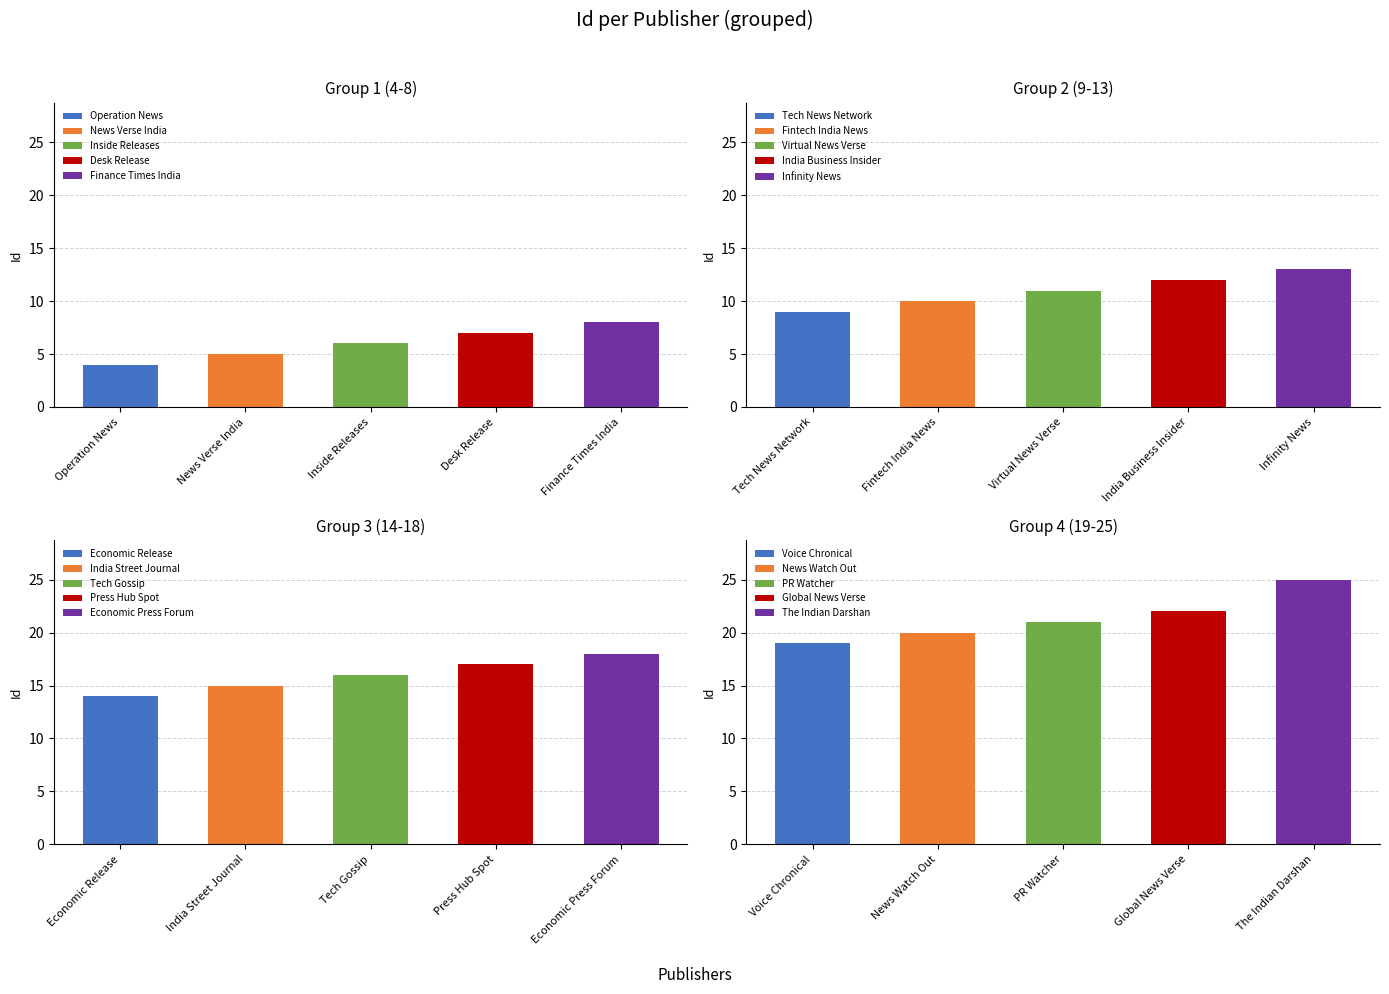

What is the change in value from Economic Release to Economic Press Forum?

+4